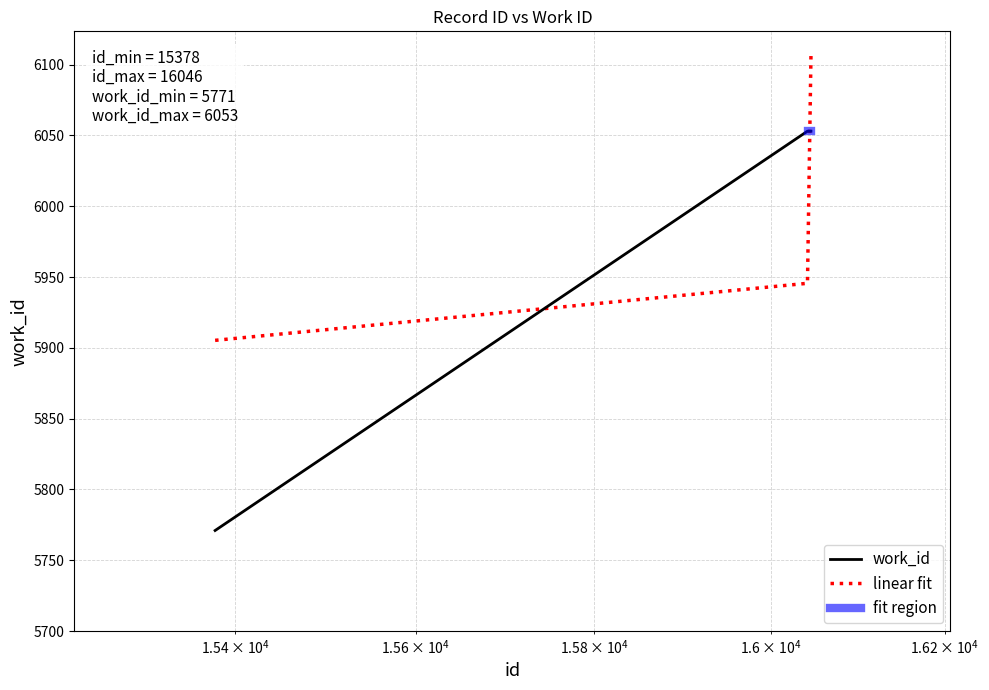

How many times do work_id and linear fit cross each other?

2